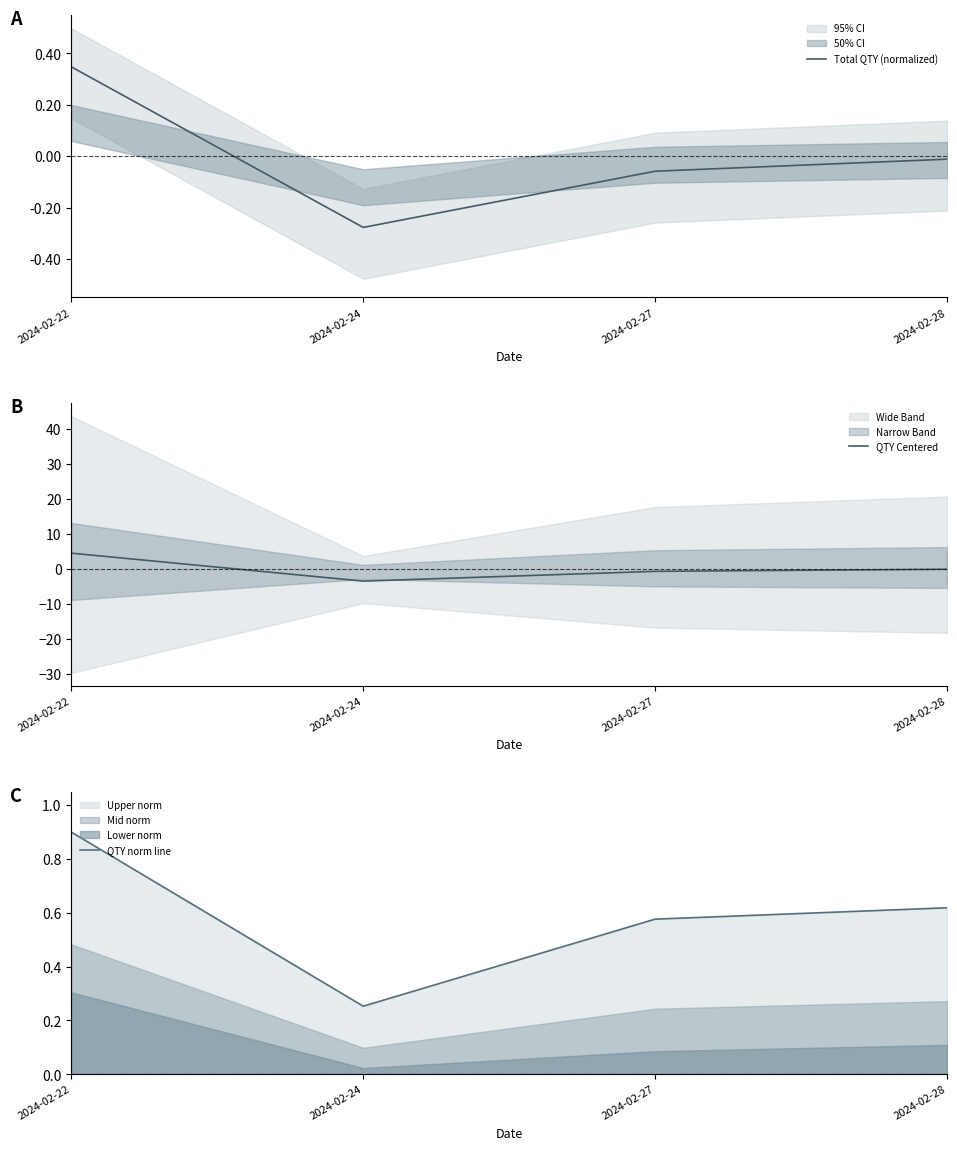

True or false: Total QTY (normalized) and QTY norm line intersect in this chart.

False